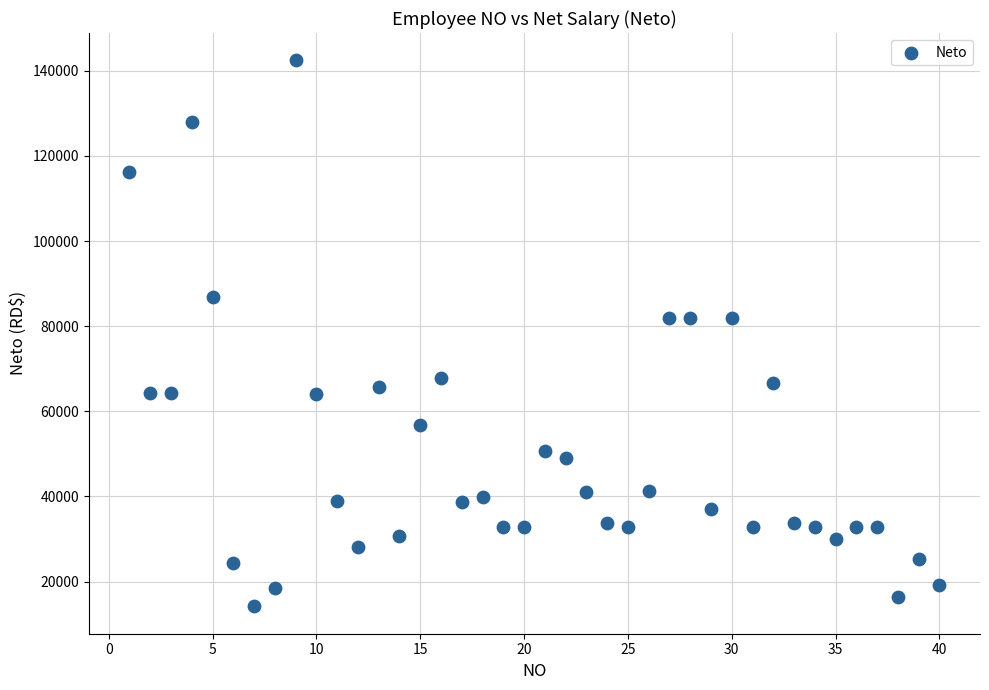

What is the range of Y values (max minus min)?

128302.4